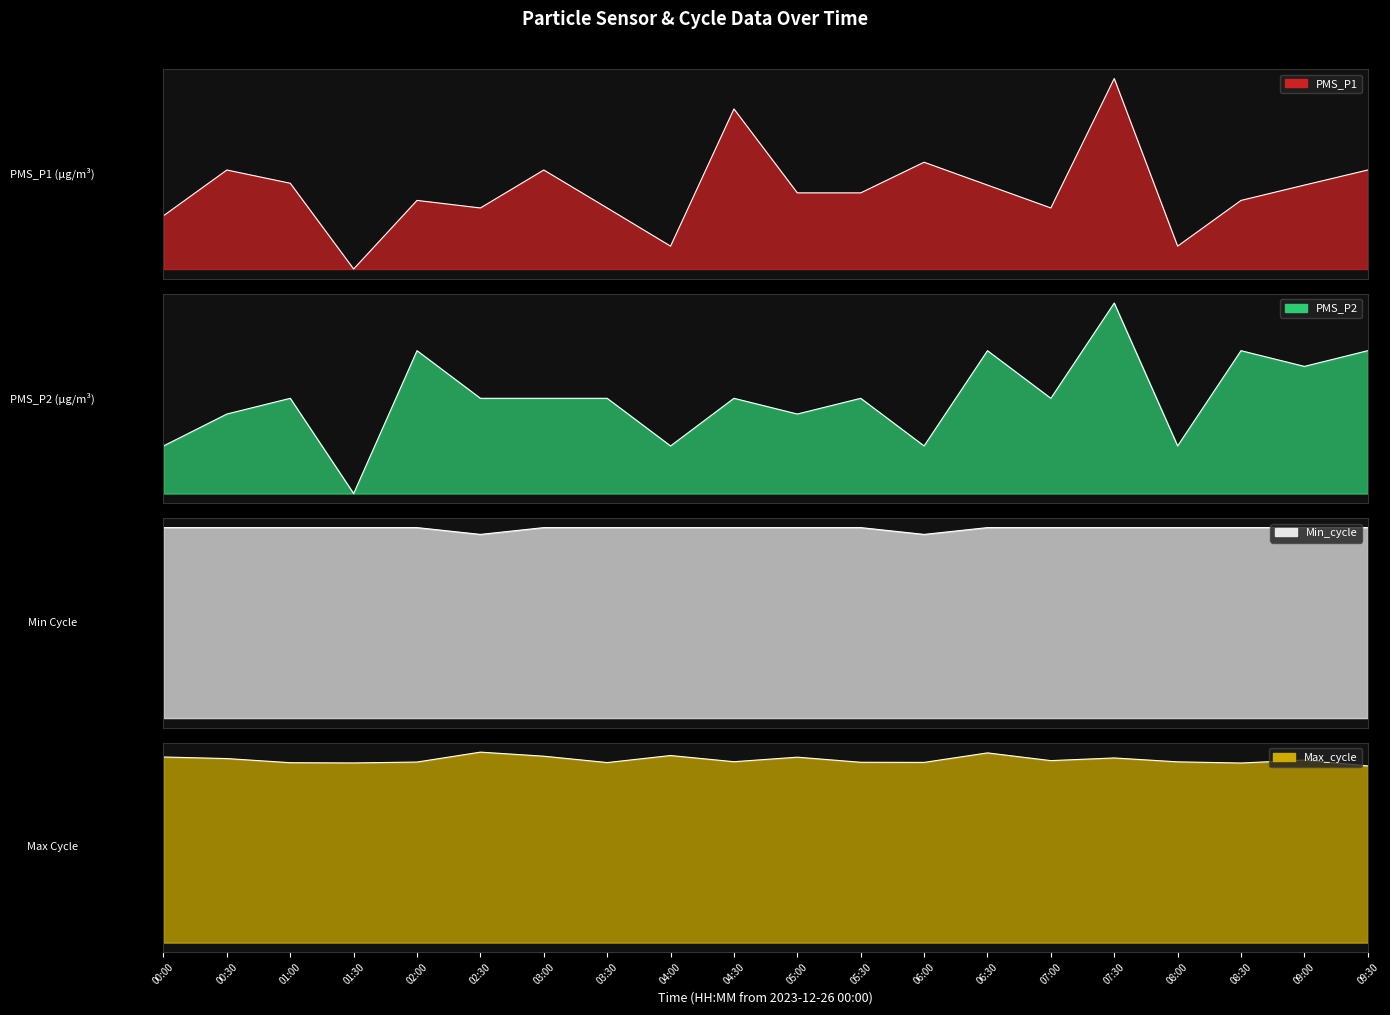

How many interior local peaks does the PMS_P1 series have?

6